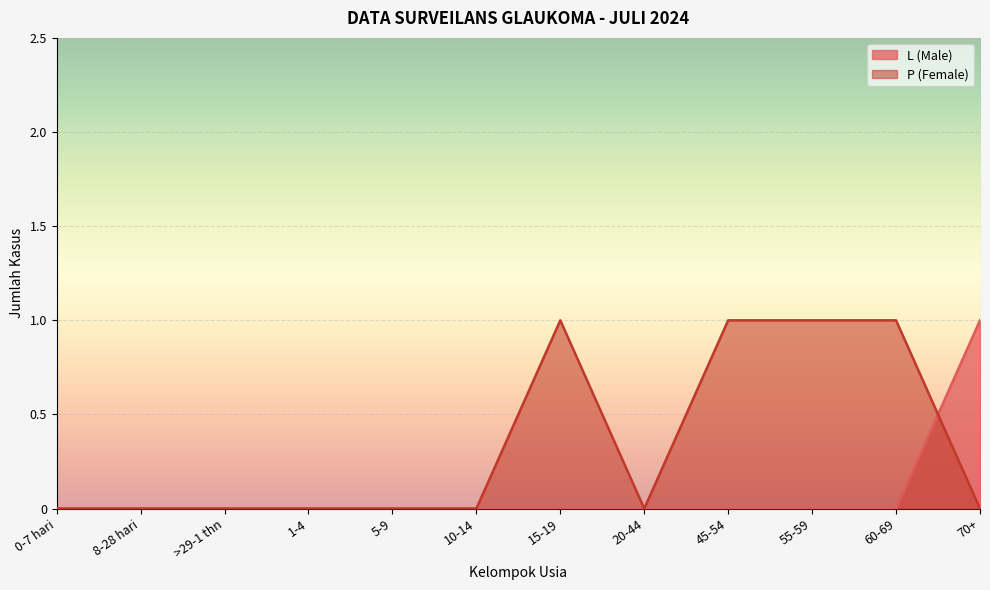

True or false: P (Female) and L (Male) cross at least once.

True